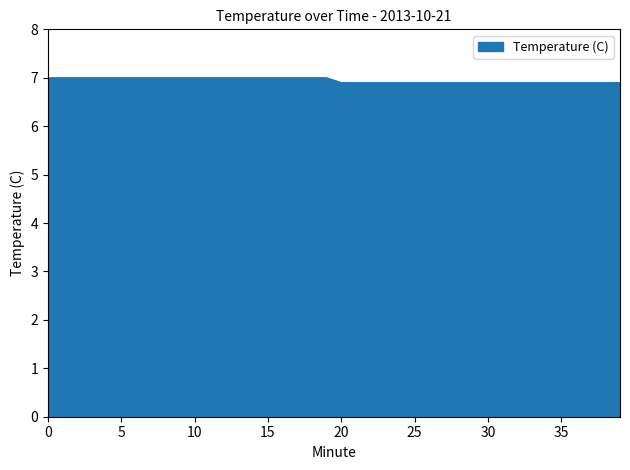

What is the greatest value displayed?

7.0